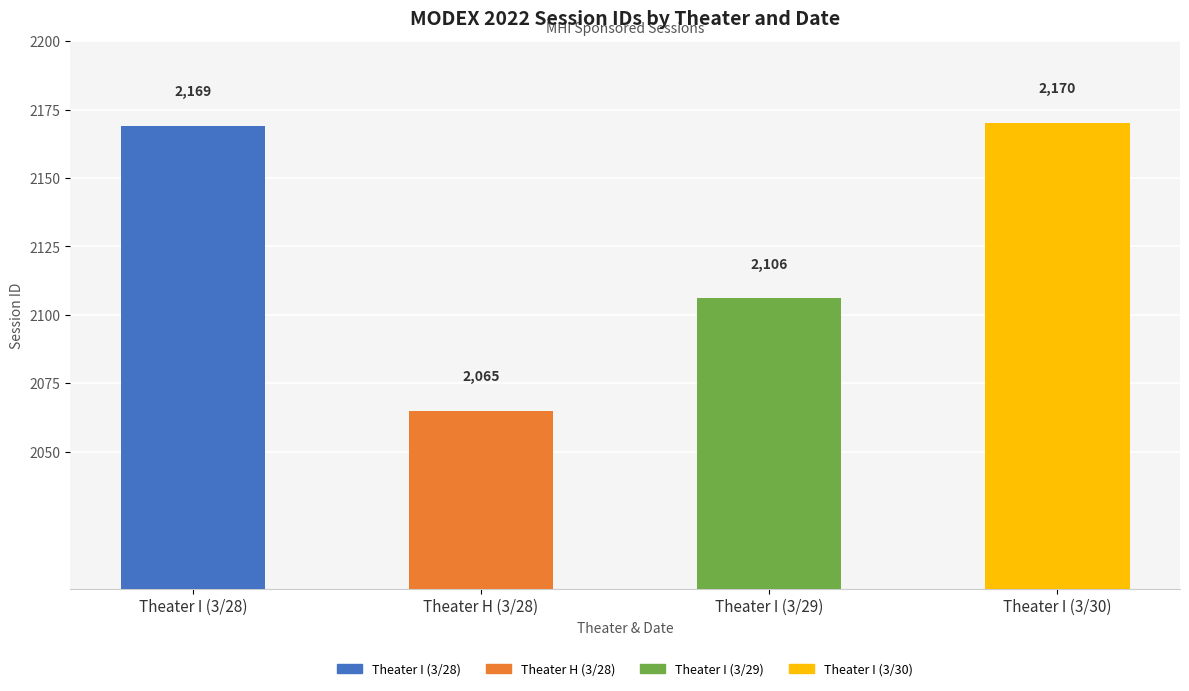

Rank the categories by value from lowest to highest.

Theater H (3/28), Theater I (3/29), Theater I (3/28), Theater I (3/30)